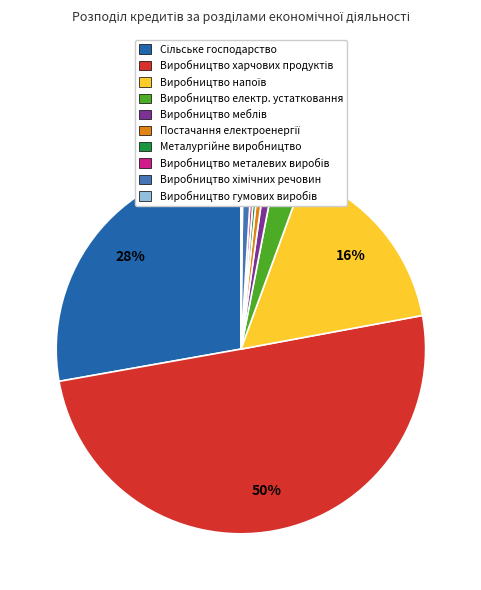

To the nearest percent, what is the difference between the largest and smallest slice percentages?

50%